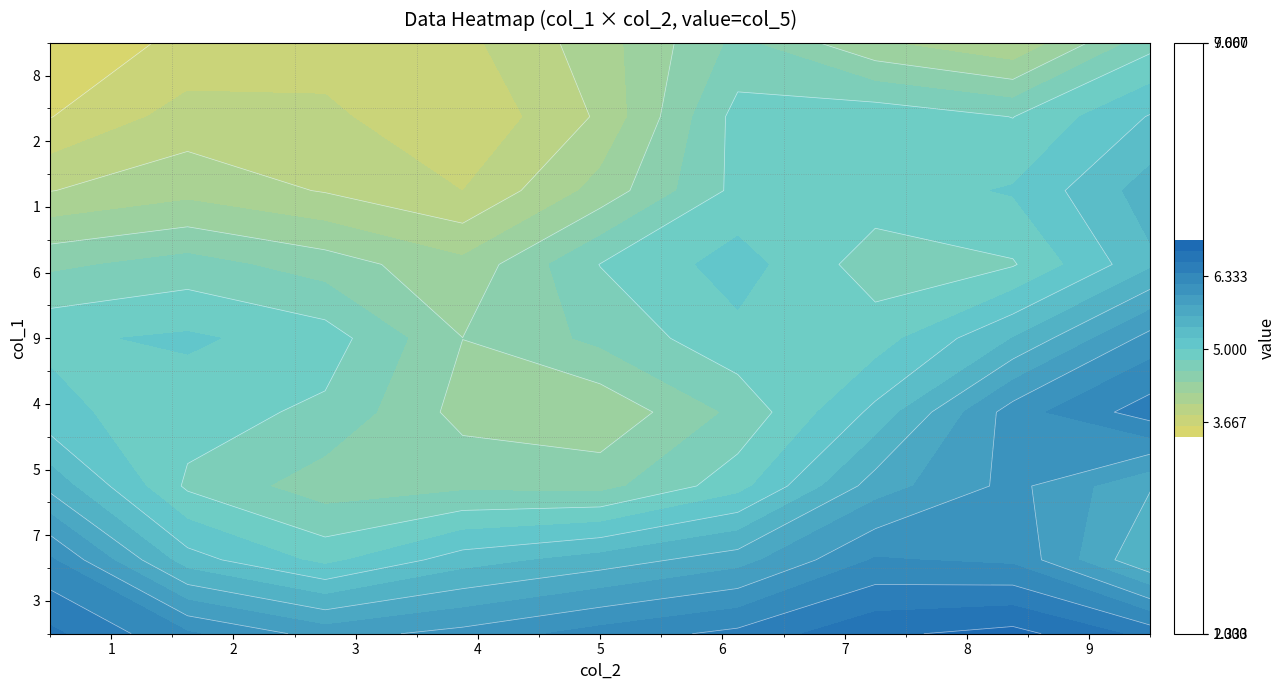

Is it true that 4 equals 13 at 8?

False